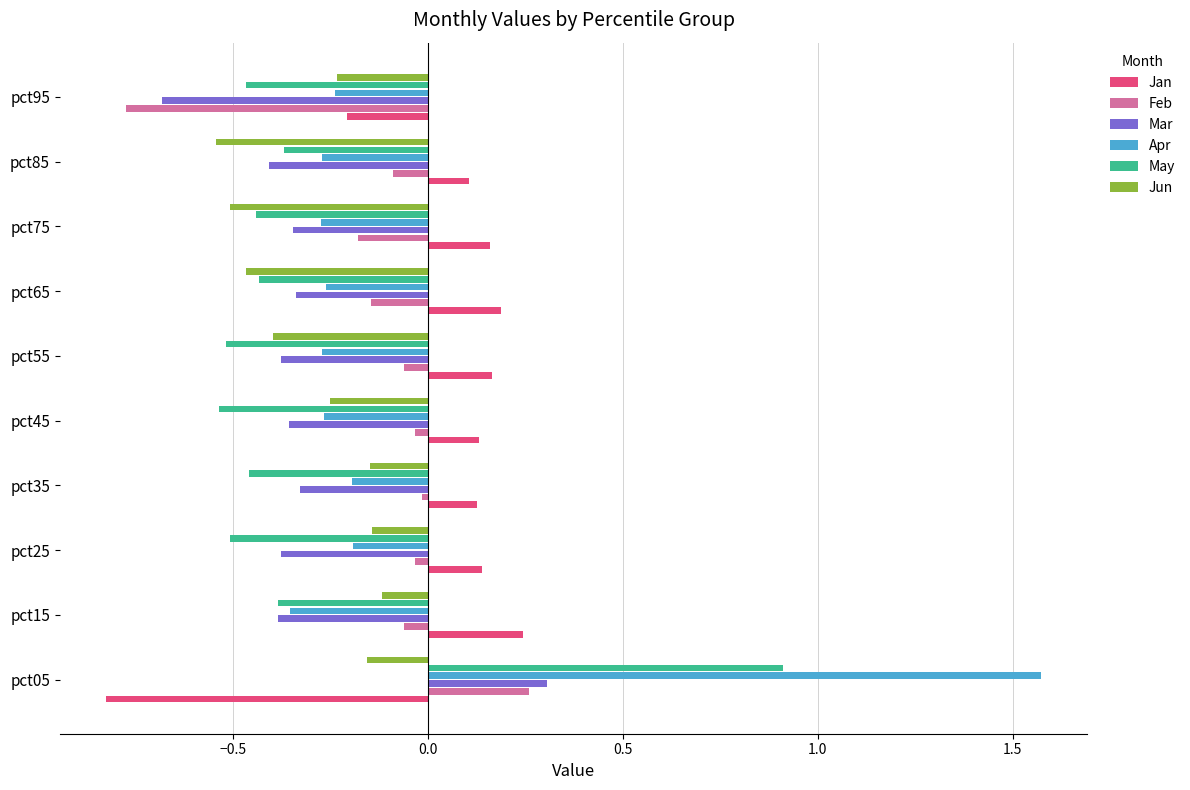

What is the total value across all series at pct75?

-1.6